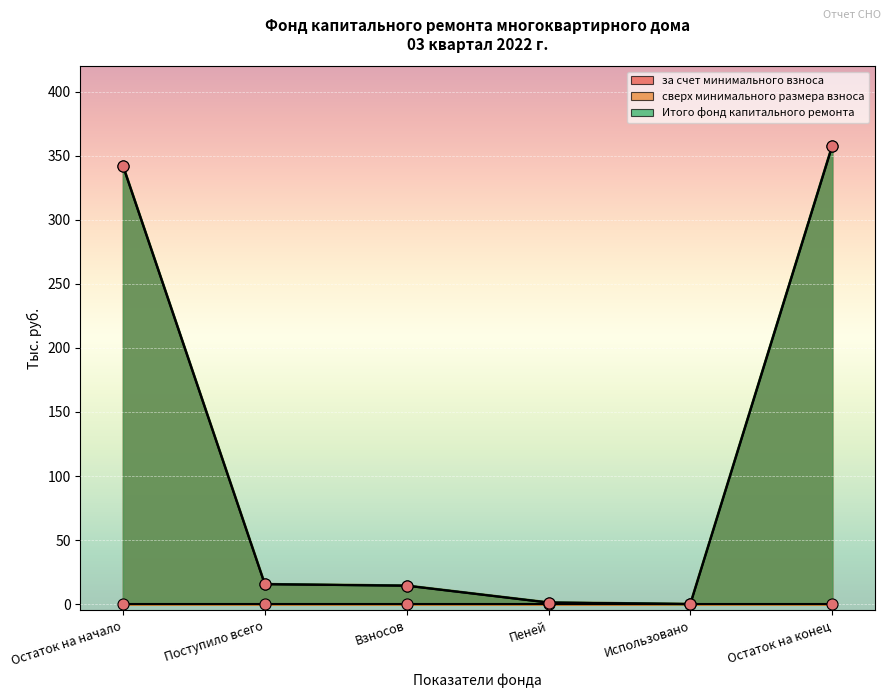

True or false: за счет минимального взноса and Итого фонд капитального ремонта cross at least once.

False